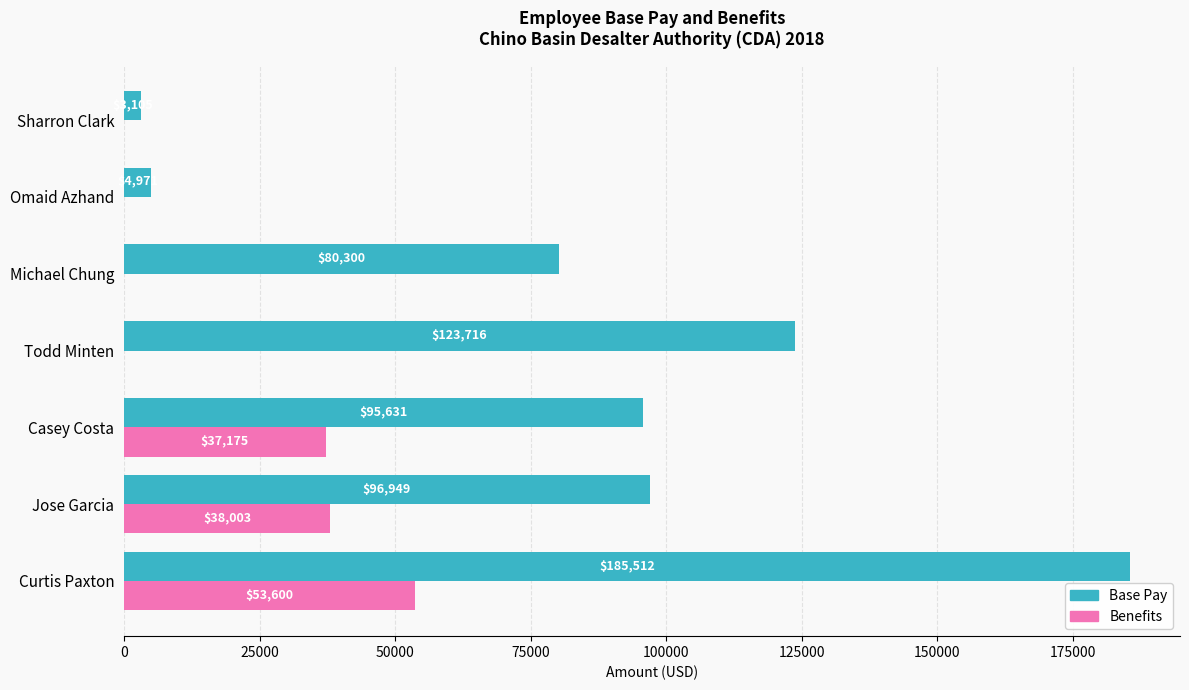

The Base Pay series shows 95631 at Casey Costa. True or false?

True